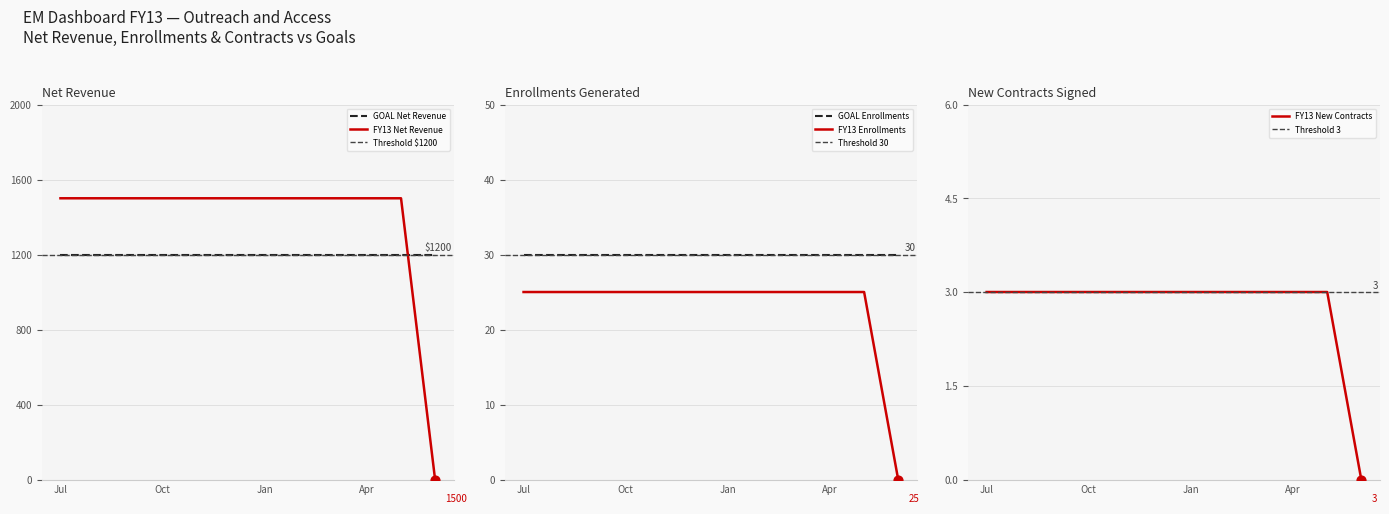

Which series reaches the minimum Y coordinate?

FY13 Net Revenue